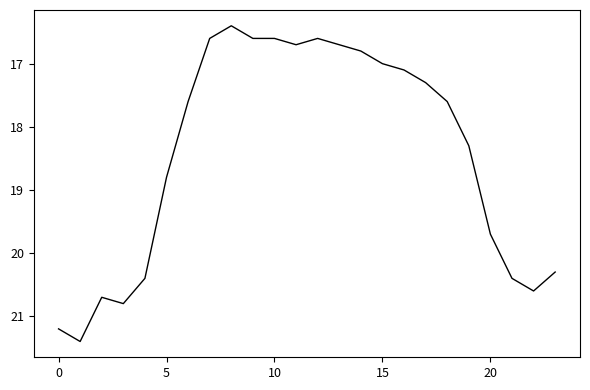

What is the smallest value displayed?

16.4